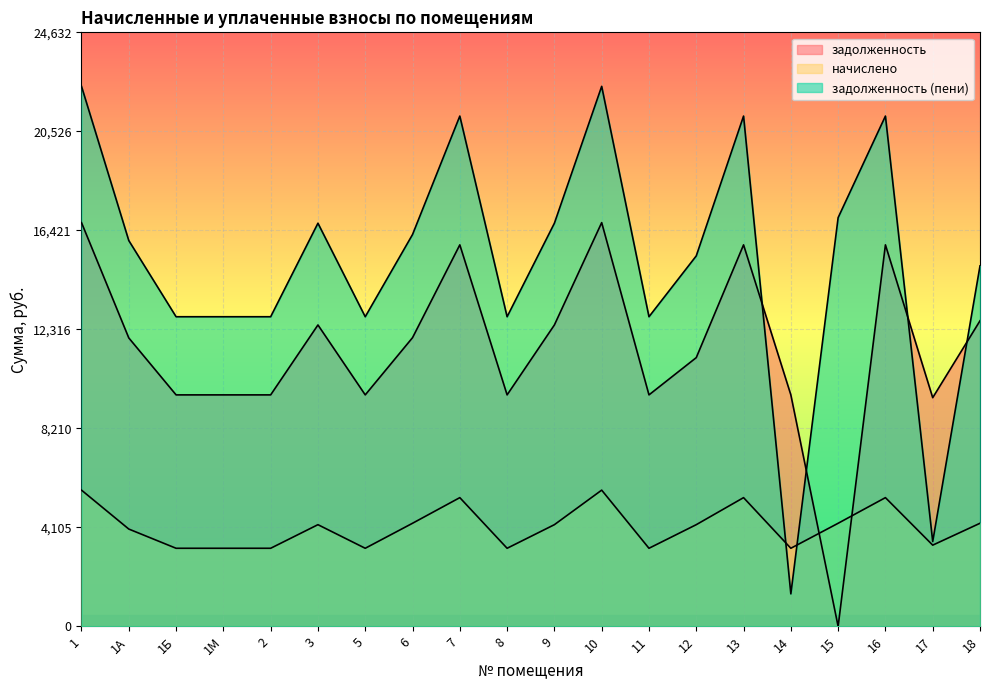

Between 17 and 18, which series saw the biggest shift?

задолженность (пени)